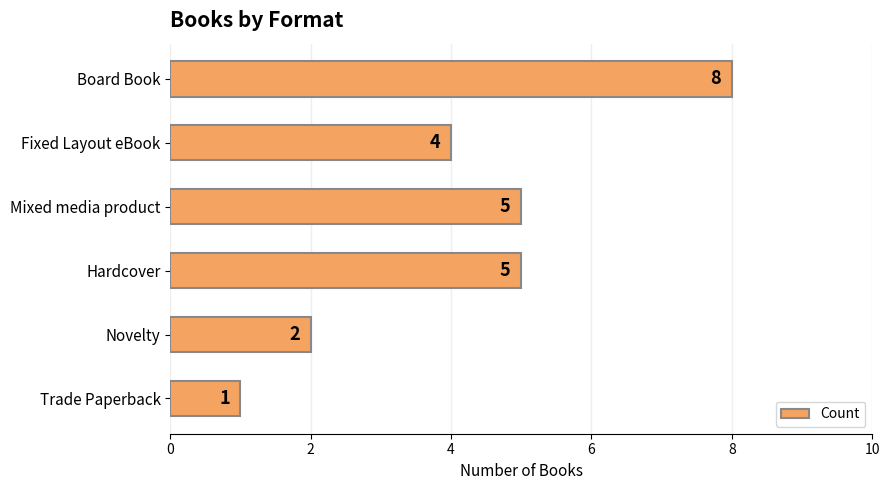

The chart shows a value of 2 at Hardcover. True or false?

False